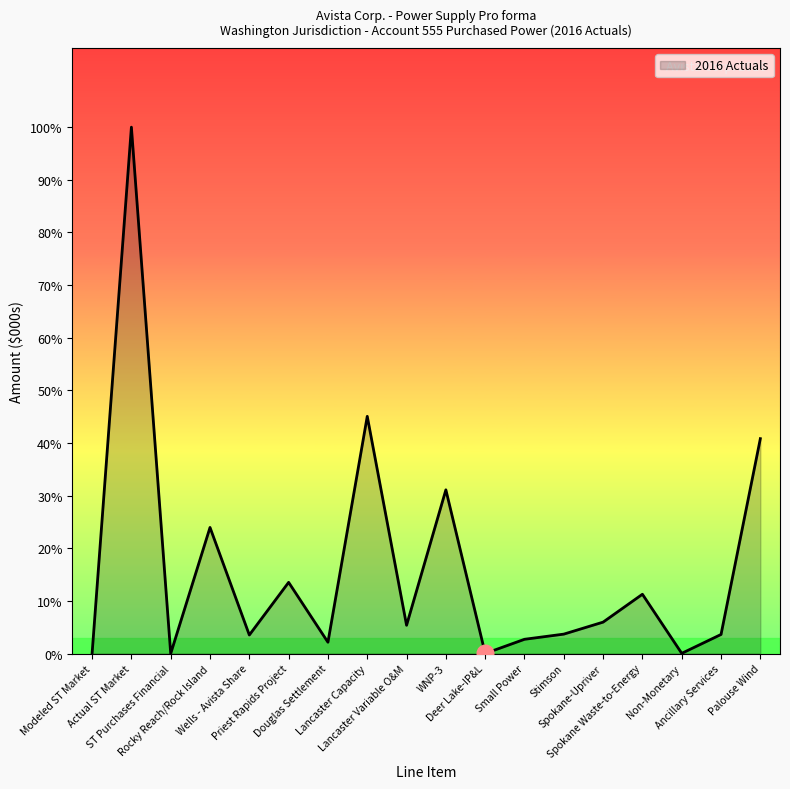

Does the chart have visible grid lines?

No